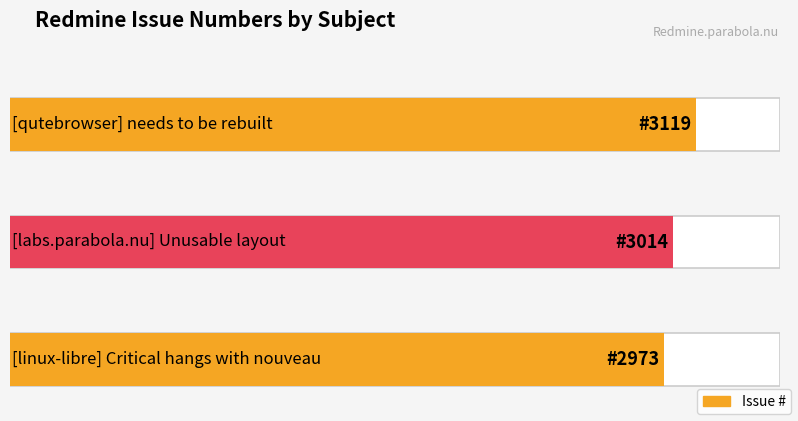

How many series are shown in this chart?

1